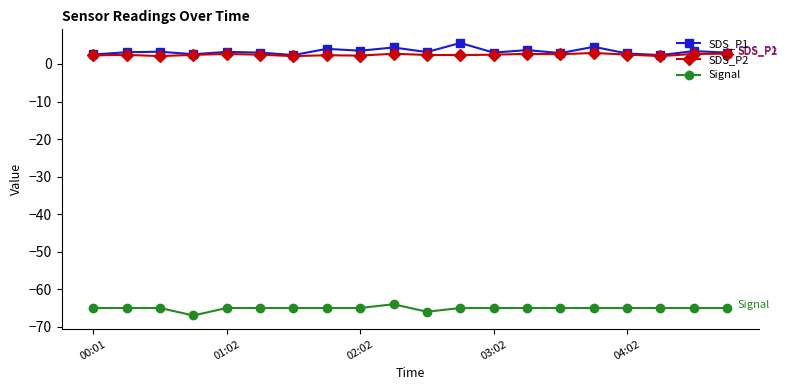

True or false: SDS_P1 has more than 0 interior local peaks.

True